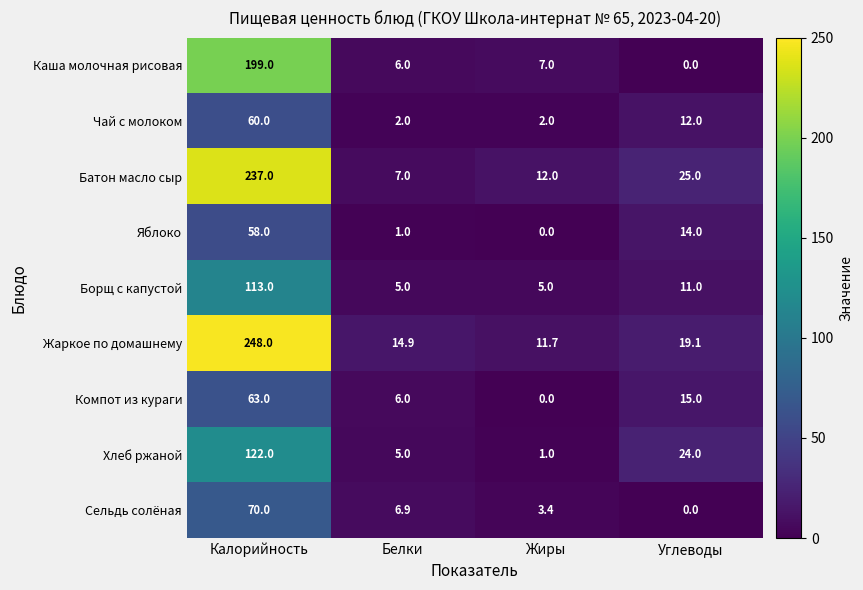

Between Калорийность and Углеводы, which series saw the biggest shift?

Жаркое по домашнему